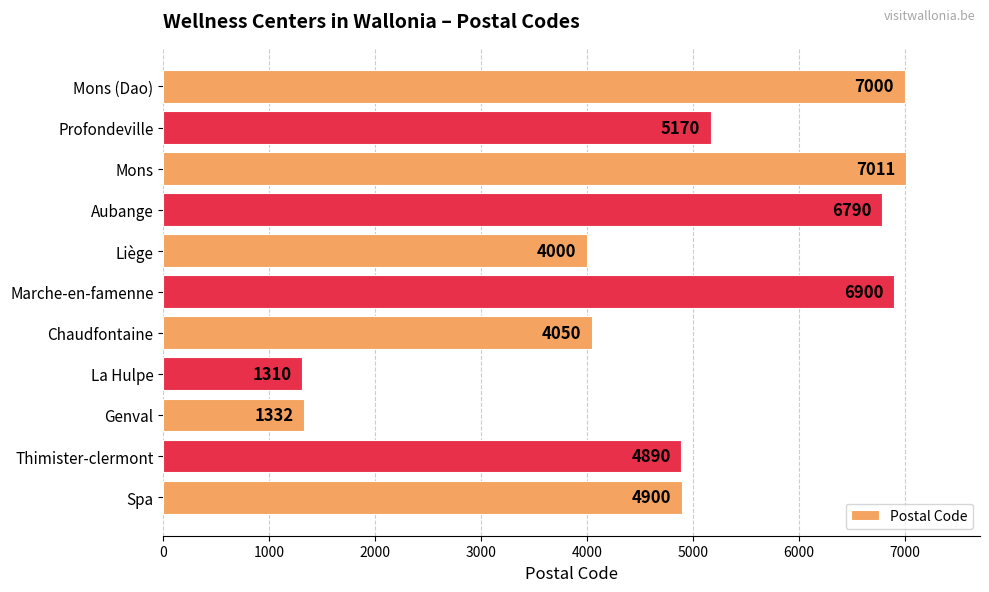

Is it true that the value at Aubange is 6790?

True